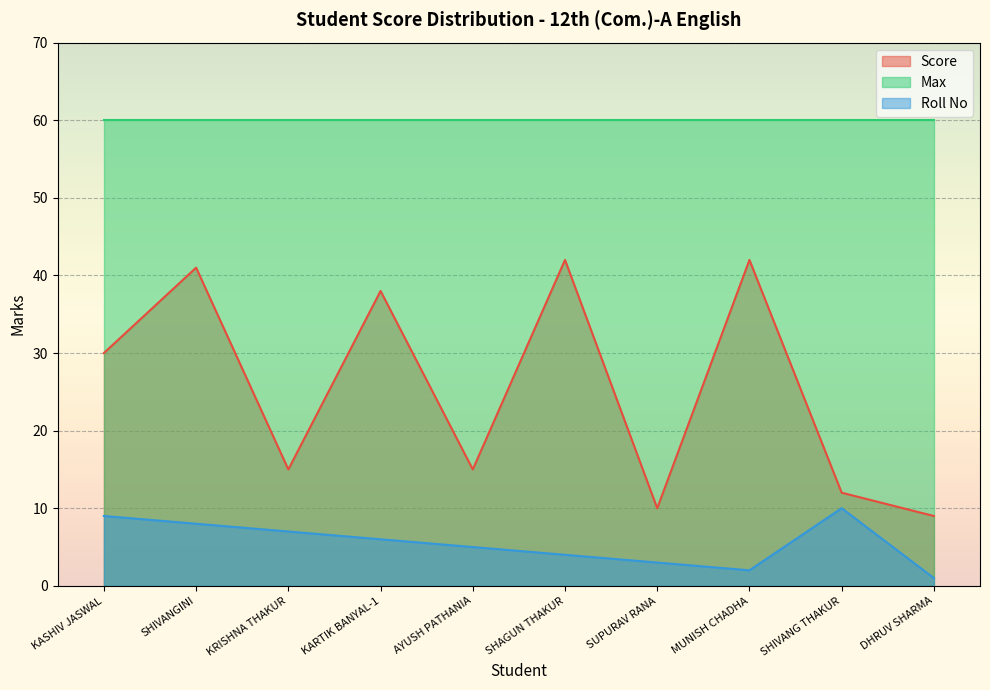

Where is Score nearest to the value 25?

KASHIV JASWAL